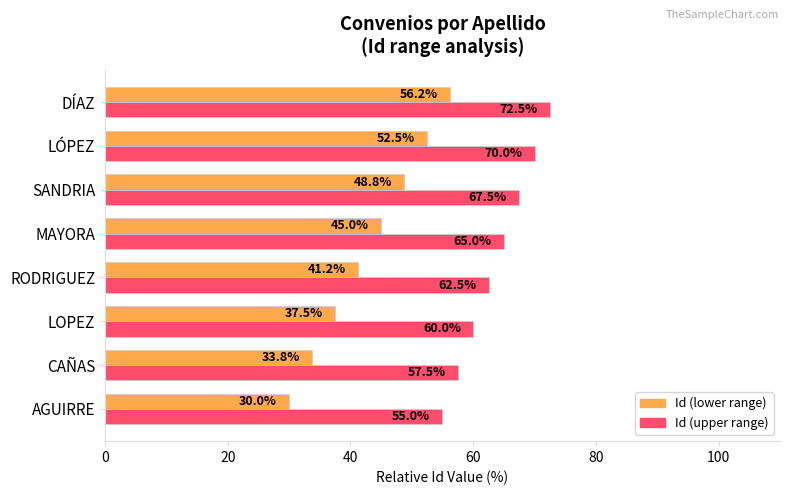

List the series in order of their overall mean, highest first.

Id (upper range), Id (lower range)